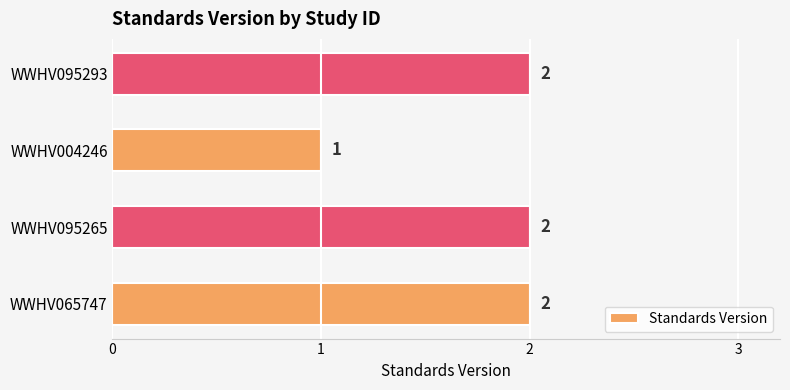

How many values are between 2 and 3?

3